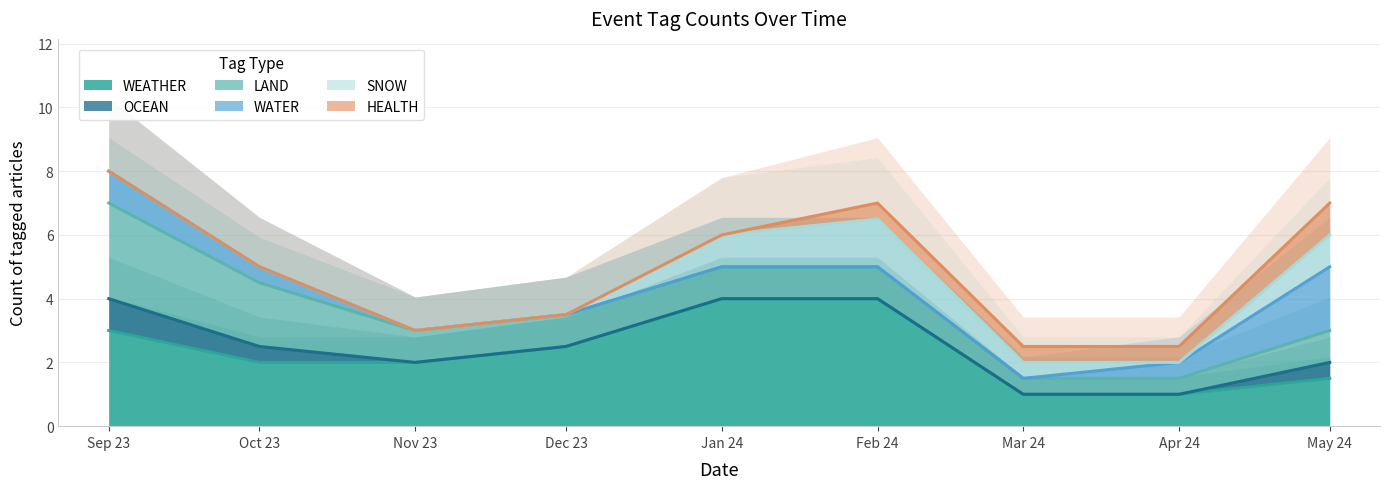

Which series has the largest range (max minus min)?

WEATHER